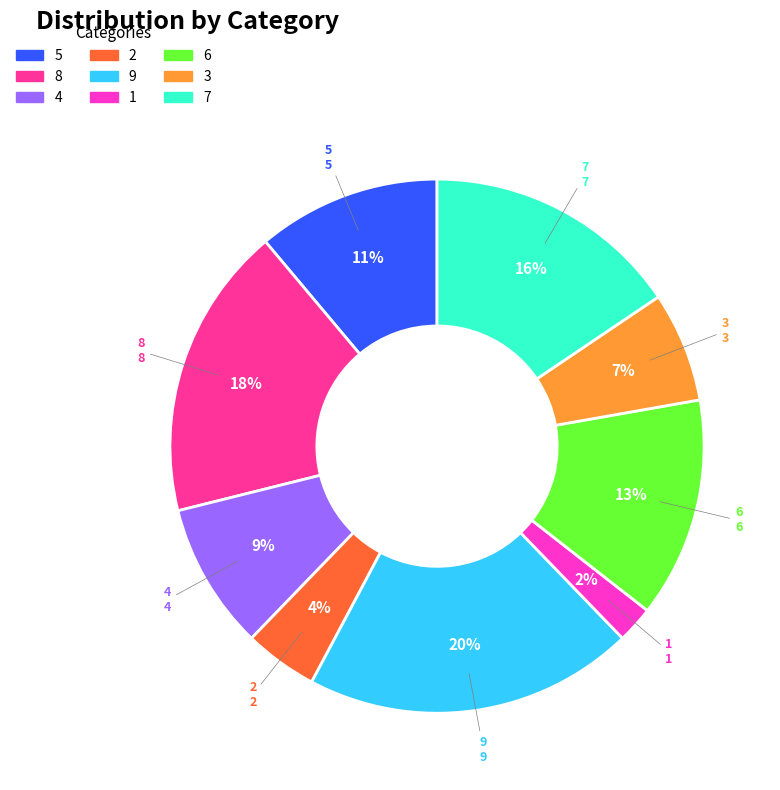

To the nearest percent, what is the difference between the largest and smallest slice percentages?

18%